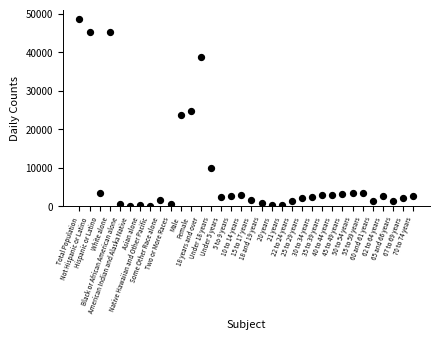

What is the range of Y values (max minus min)?

48508